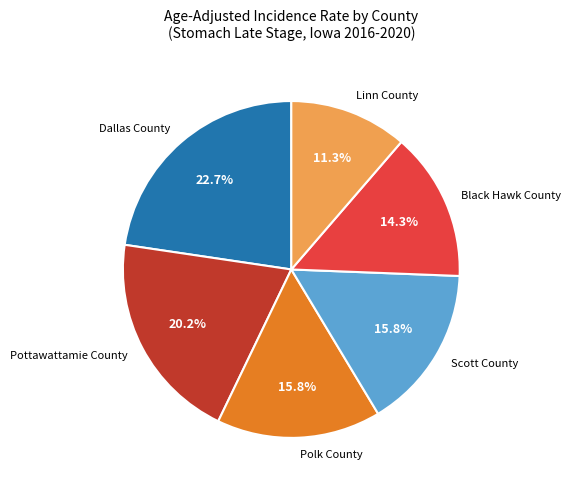

Is the sum of Polk County and Linn County greater than half?

No